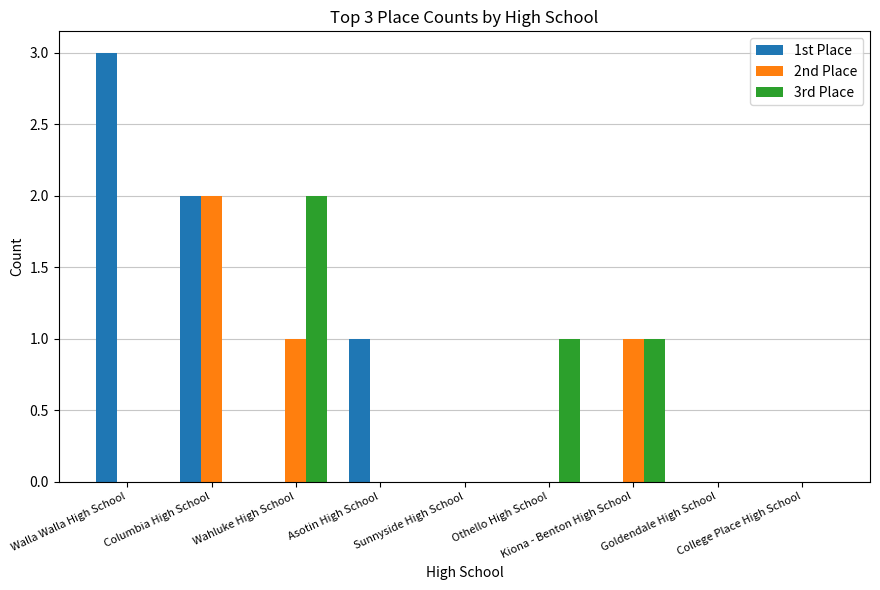

What is the greatest value displayed?

3